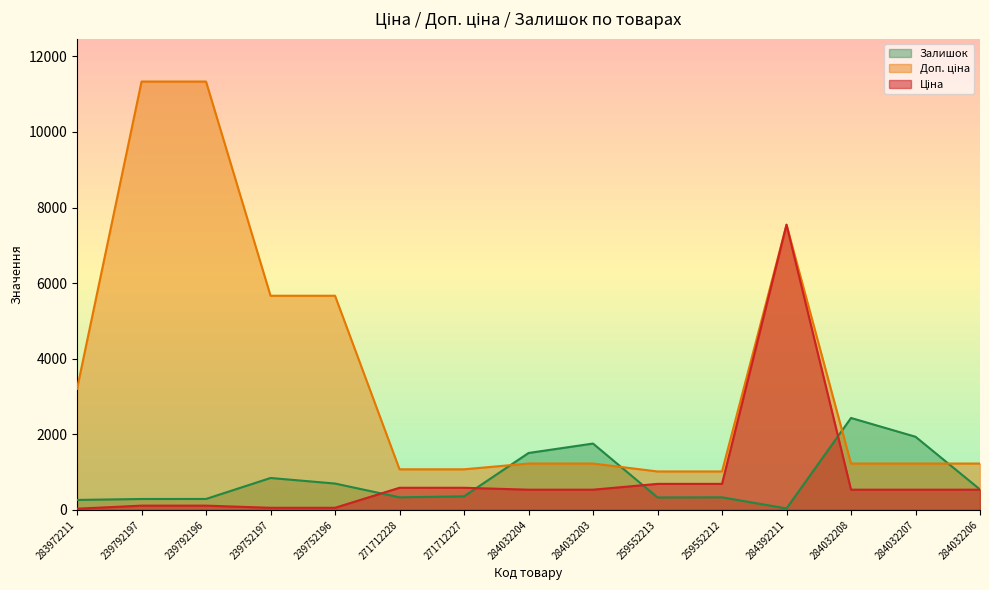

What is the total value across all series at 239752197?

6568.7